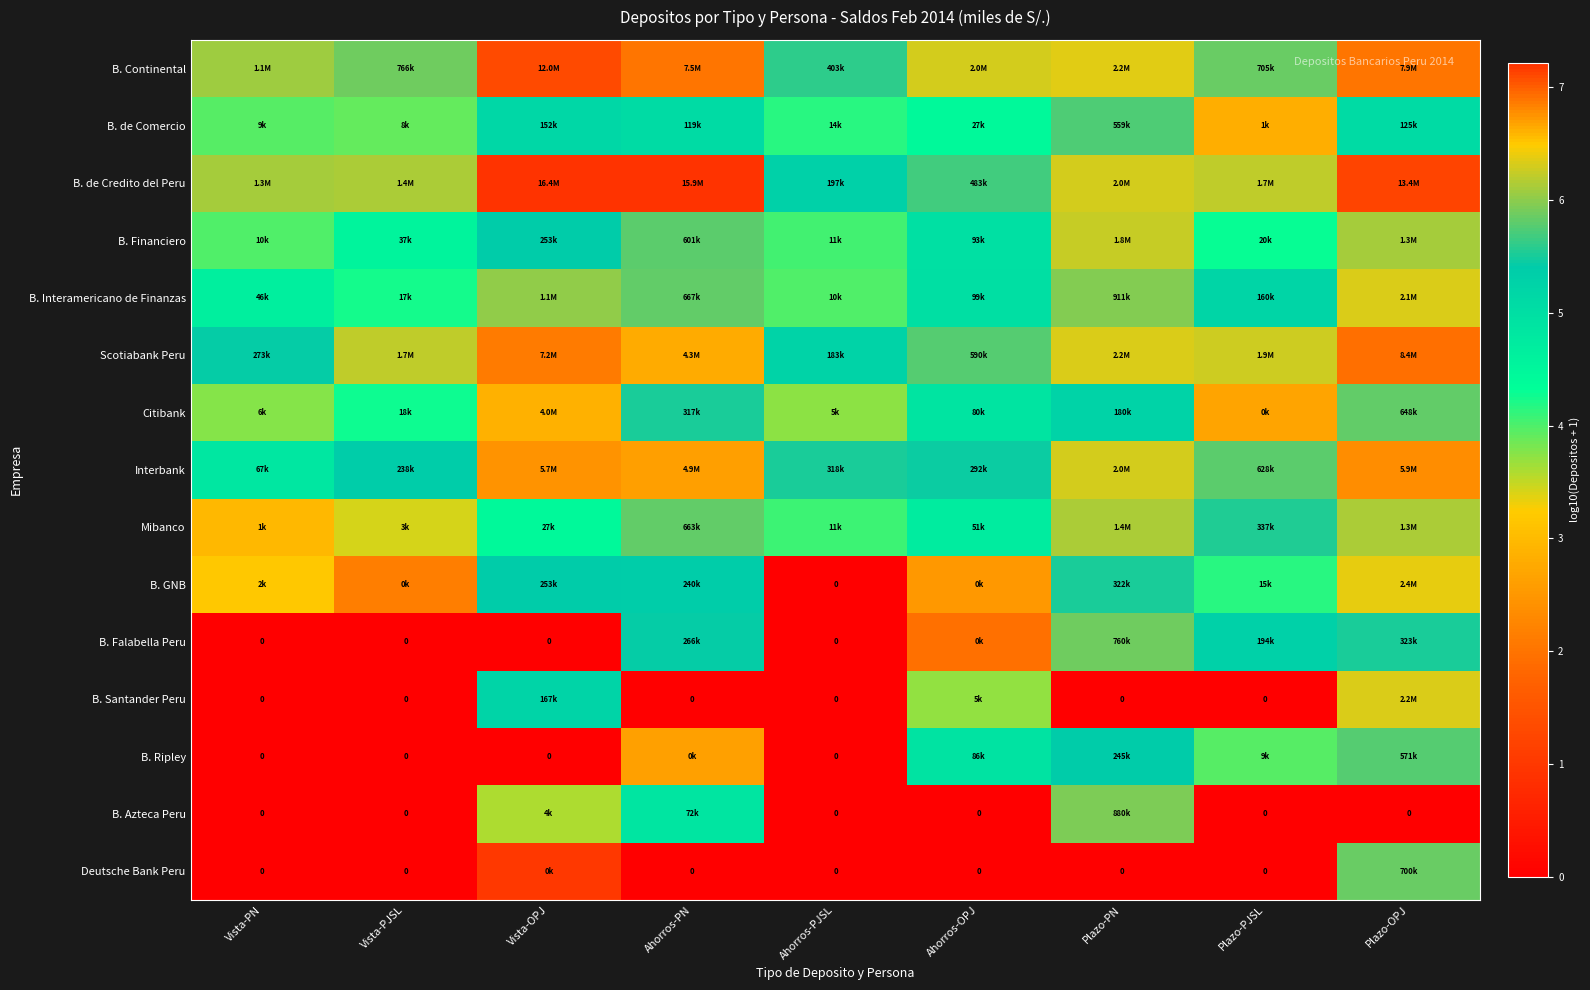

What is the difference between the highest and lowest values at Ahorros-PJSL?

5.6